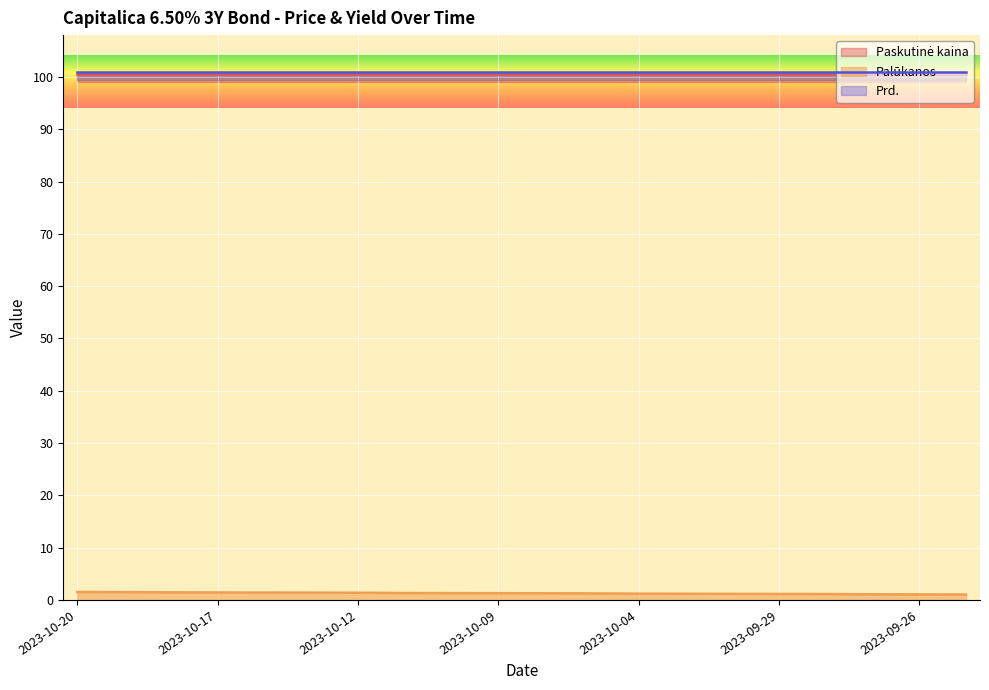

Reading right to left, transcribe all the data shown in this chart.

Paskutinė kaina: 2023-09-25=100.5	2023-09-26=100.5	2023-09-27=100.5	2023-09-28=100.5	2023-09-29=100.5	2023-10-02=100.5	2023-10-03=100.5	2023-10-04=100.5	2023-10-05=100.5	2023-10-06=100.5	2023-10-09=100.5	2023-10-10=100.5	2023-10-11=100.5	2023-10-12=100.5	2023-10-13=100.5	2023-10-16=100.5	2023-10-17=100.5	2023-10-18=100.5	2023-10-19=100.5	2023-10-20=100.5
Palūkanos: 2023-09-25=1.0	2023-09-26=1.1	2023-09-27=1.1	2023-09-28=1.1	2023-09-29=1.1	2023-10-02=1.2	2023-10-03=1.2	2023-10-04=1.2	2023-10-05=1.3	2023-10-06=1.3	2023-10-09=1.3	2023-10-10=1.3	2023-10-11=1.3	2023-10-12=1.4	2023-10-13=1.4	2023-10-16=1.4	2023-10-17=1.4	2023-10-18=1.4	2023-10-19=1.5	2023-10-20=1.5
Prd.: 2023-09-25=101.0	2023-09-26=101.0	2023-09-27=101.0	2023-09-28=101.0	2023-09-29=101.0	2023-10-02=101.0	2023-10-03=101.0	2023-10-04=101.0	2023-10-05=101.0	2023-10-06=101.0	2023-10-09=101.0	2023-10-10=101.0	2023-10-11=101.0	2023-10-12=101.0	2023-10-13=101.0	2023-10-16=101.0	2023-10-17=101.0	2023-10-18=101.0	2023-10-19=101.0	2023-10-20=101.0